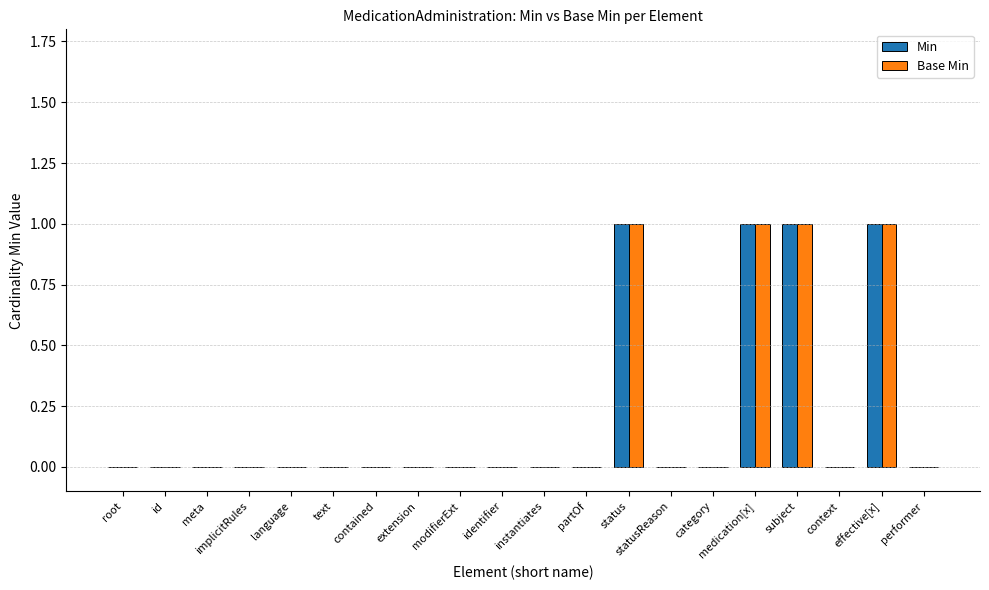

Is the value of Min at status greater than the value of Base Min at context?

Yes